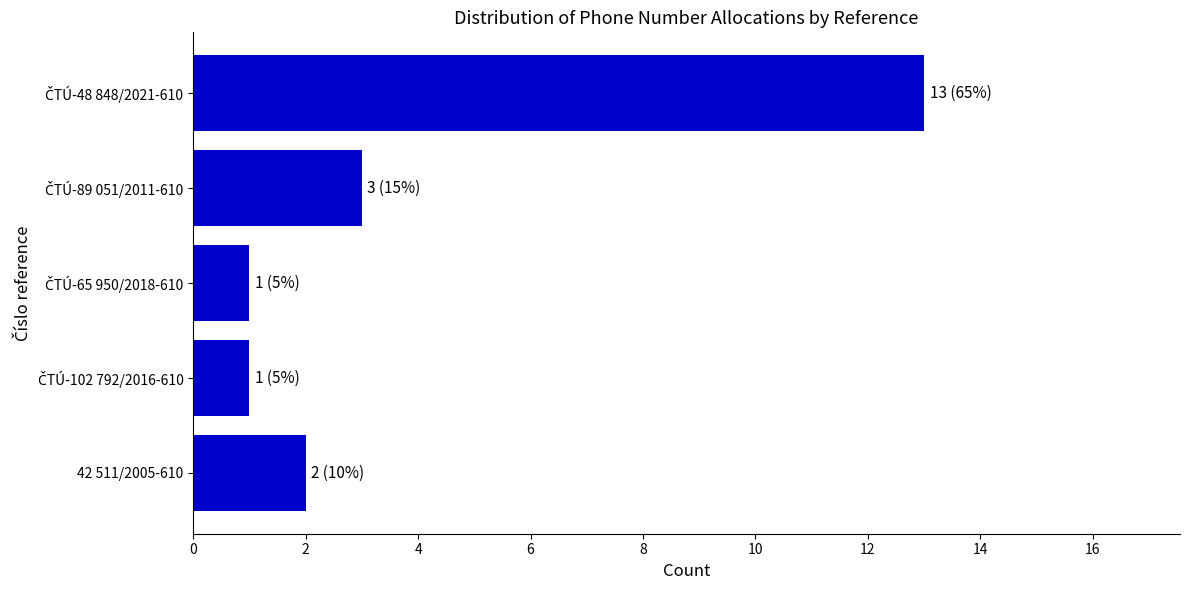

Reading bottom to top, extract all data points from this chart.

2	1	1	3	13